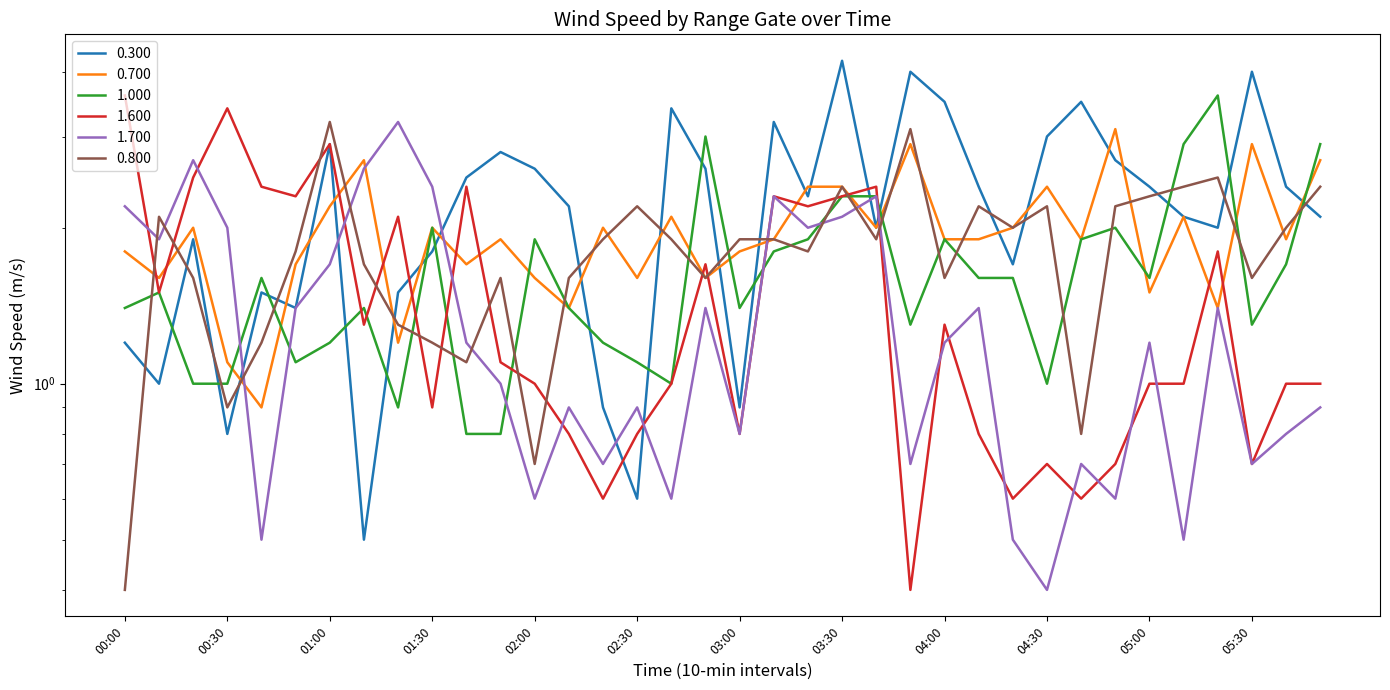

What is the sum of all 1.700 values?

48.4